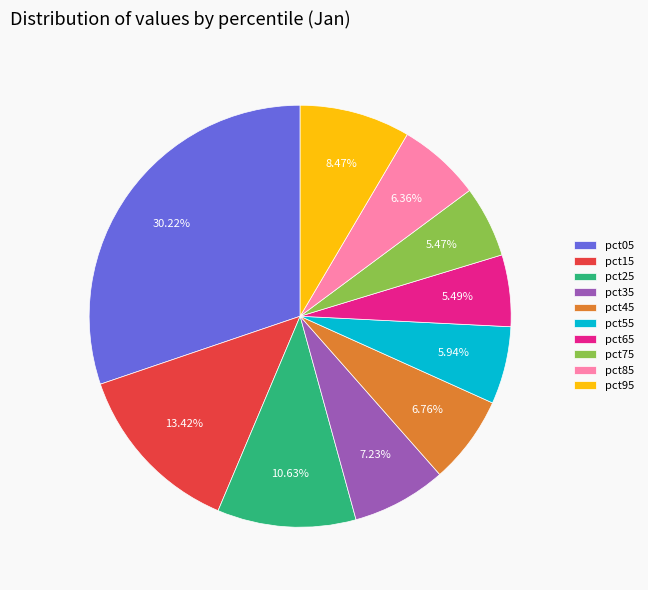

How many segments does this pie chart have?

10